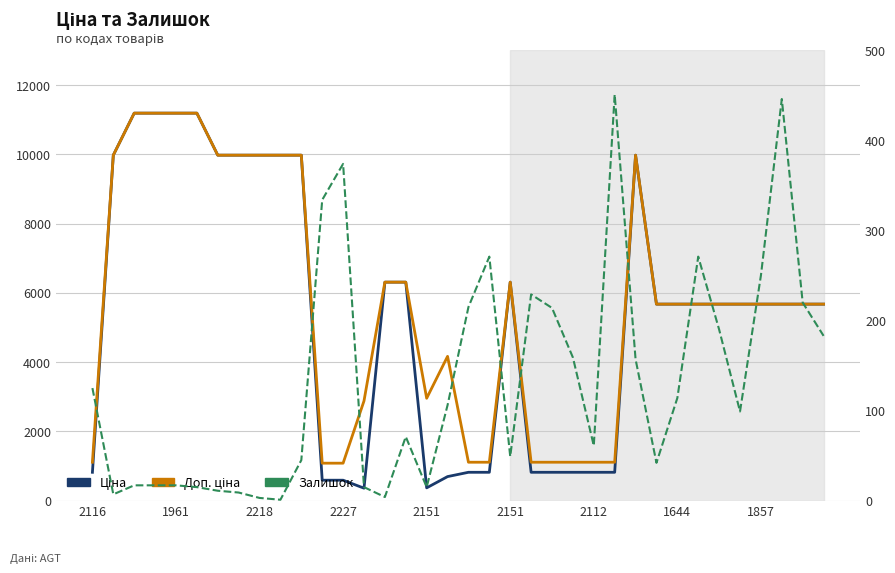

How many categories are shown in the chart?

36